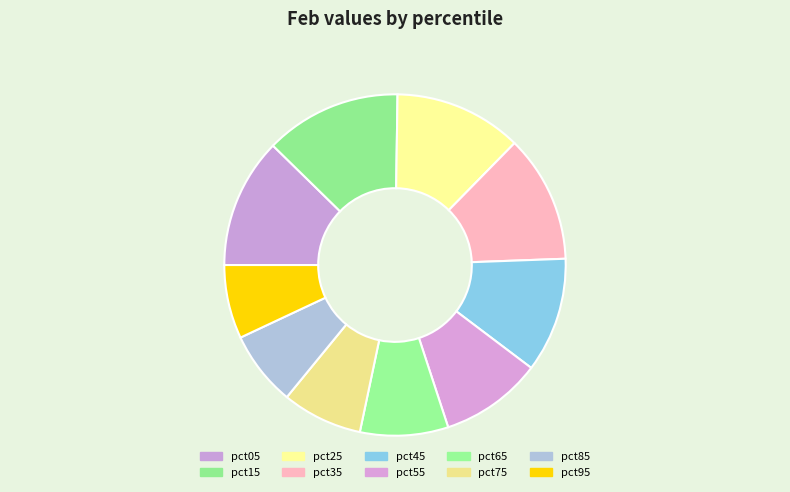

To the nearest percent, what is the average slice percentage?

10%